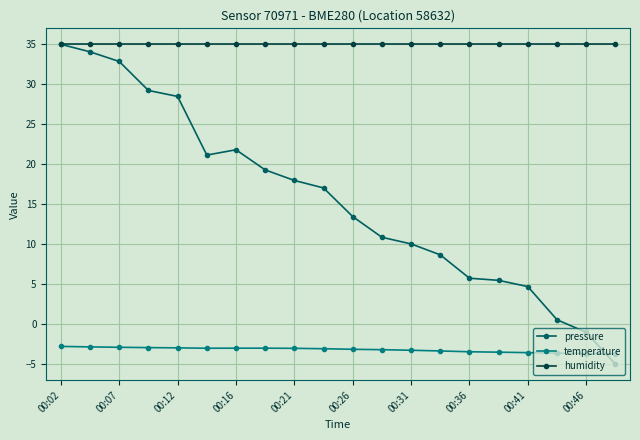

In pressure, how many points are lower than both neighbors (excluding endpoints)?

1